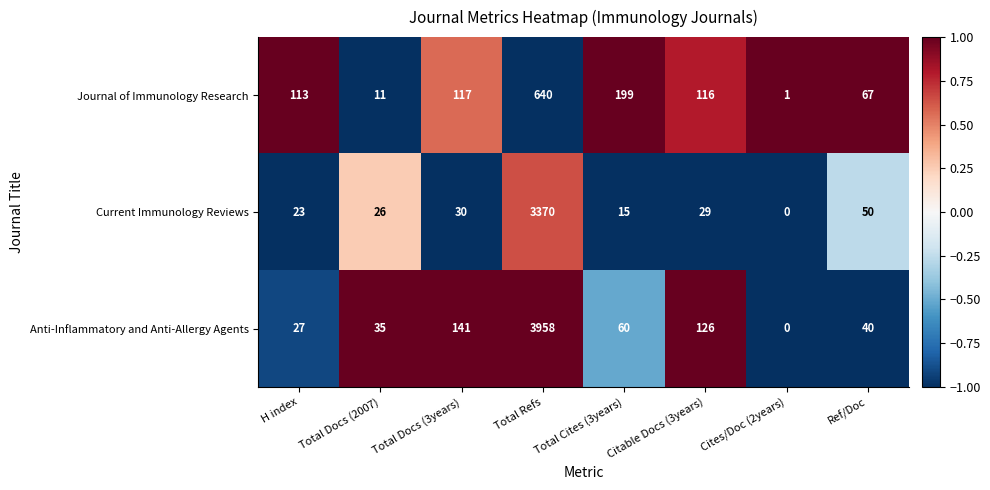

How many distinct data groups are displayed?

3